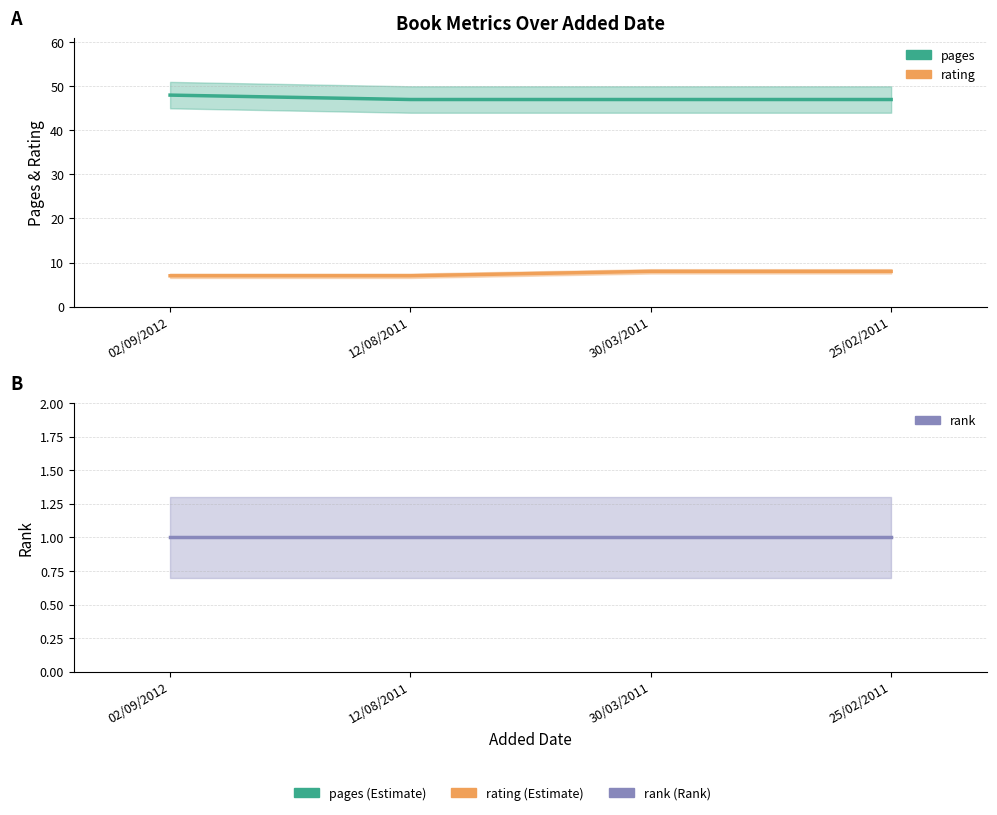

Does the chart display data point markers on the line(s)?

No